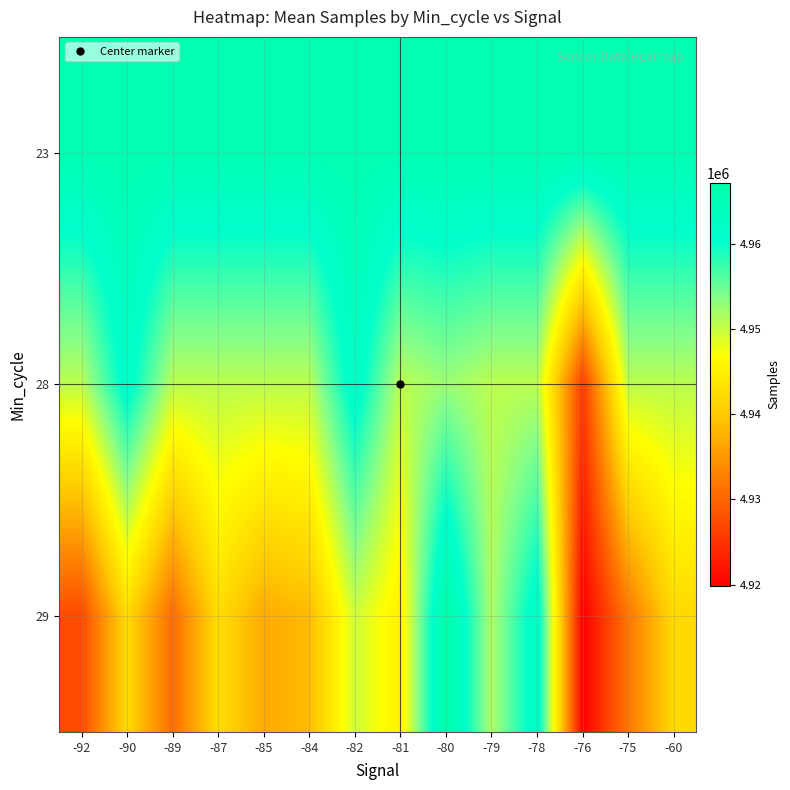

Rank the series by their average value, from highest to lowest.

23, 28, 29